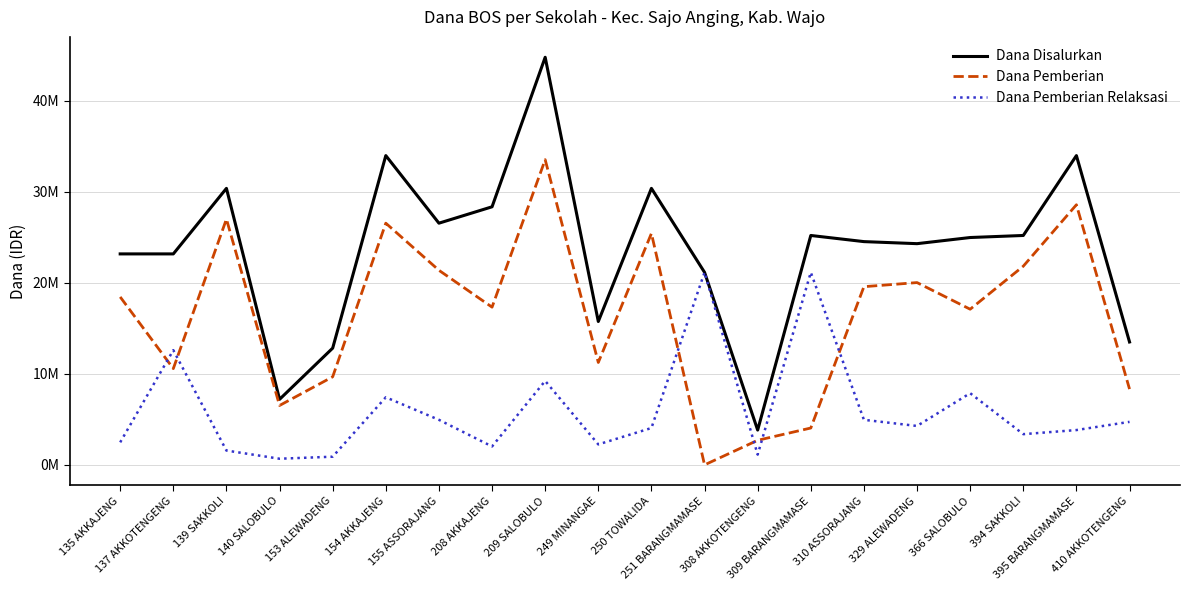

What are all the series names shown in the legend?

Dana Disalurkan, Dana Pemberian, Dana Pemberian Relaksasi